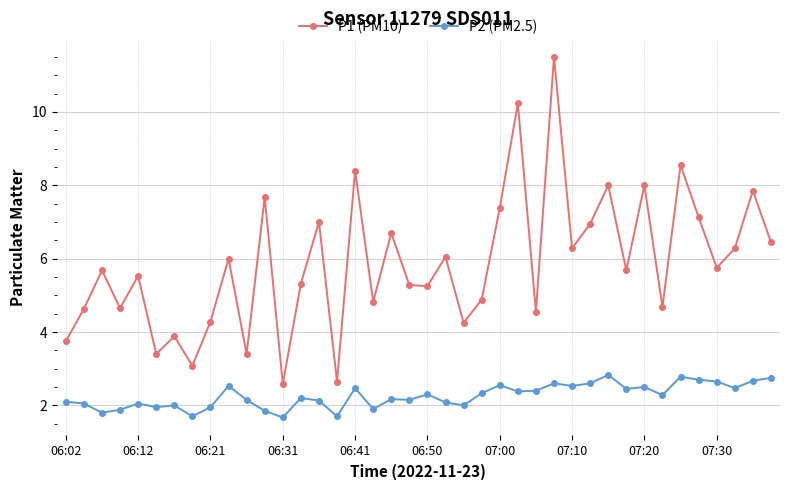

True or false: P2 (PM2.5) and P1 (PM10) cross at least once.

False